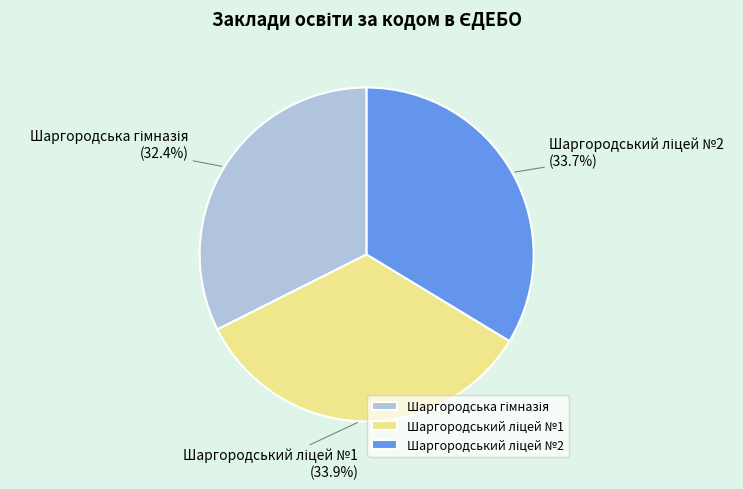

Is there a majority slice in this chart?

No